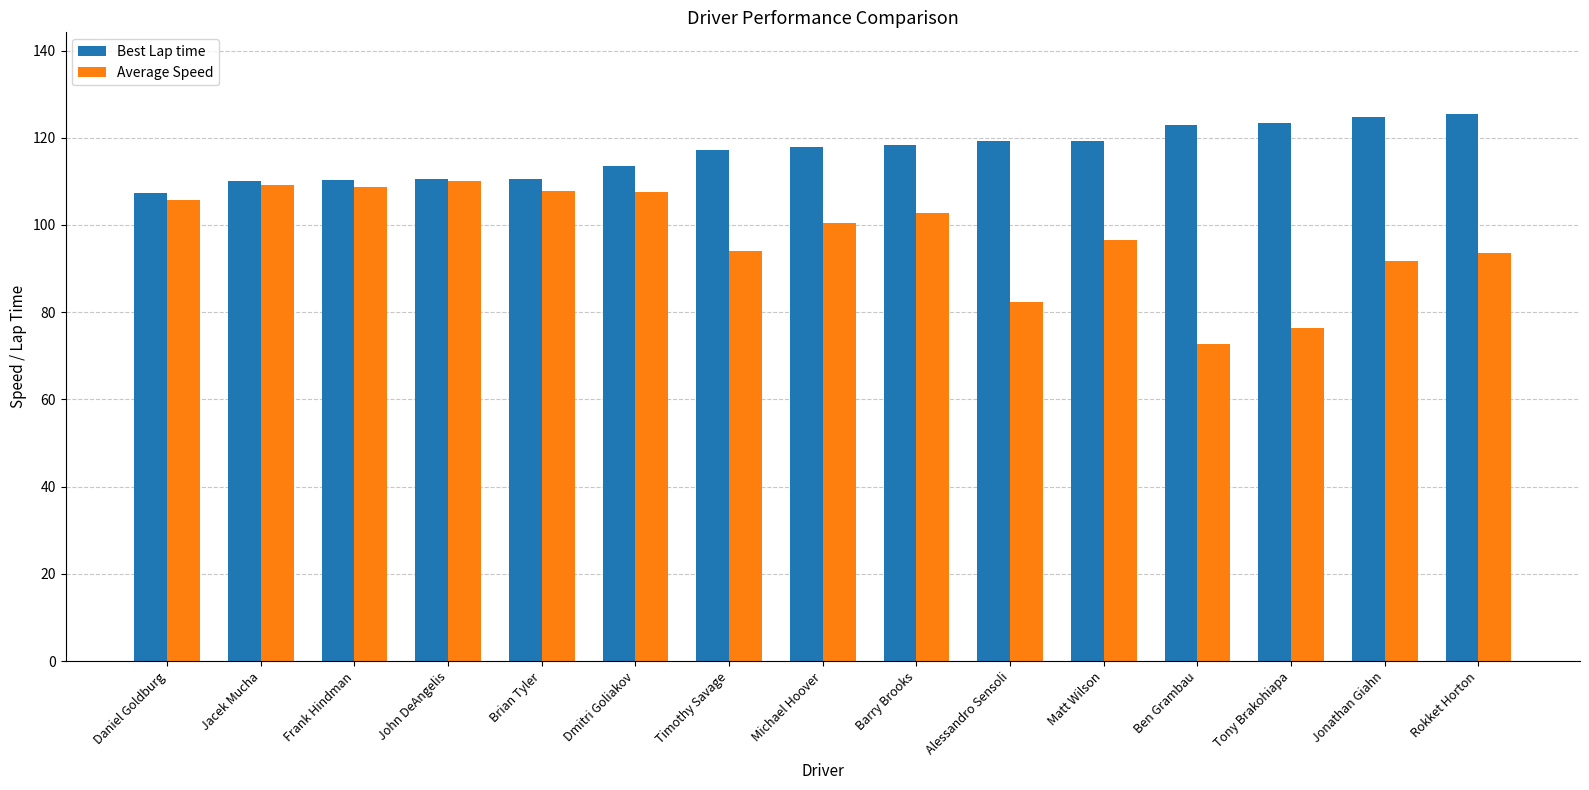

What is the value of the Best Lap time bar at the 1st from the left?

107.3